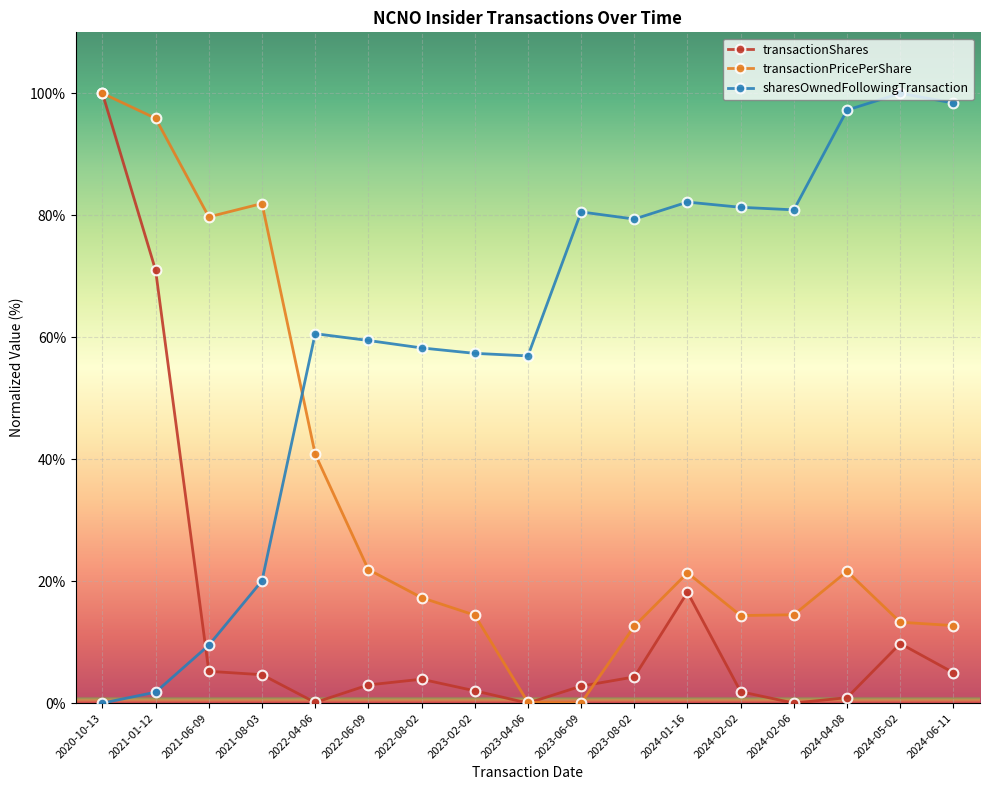

In sharesOwnedFollowingTransaction, how many points are lower than both neighbors (excluding endpoints)?

3